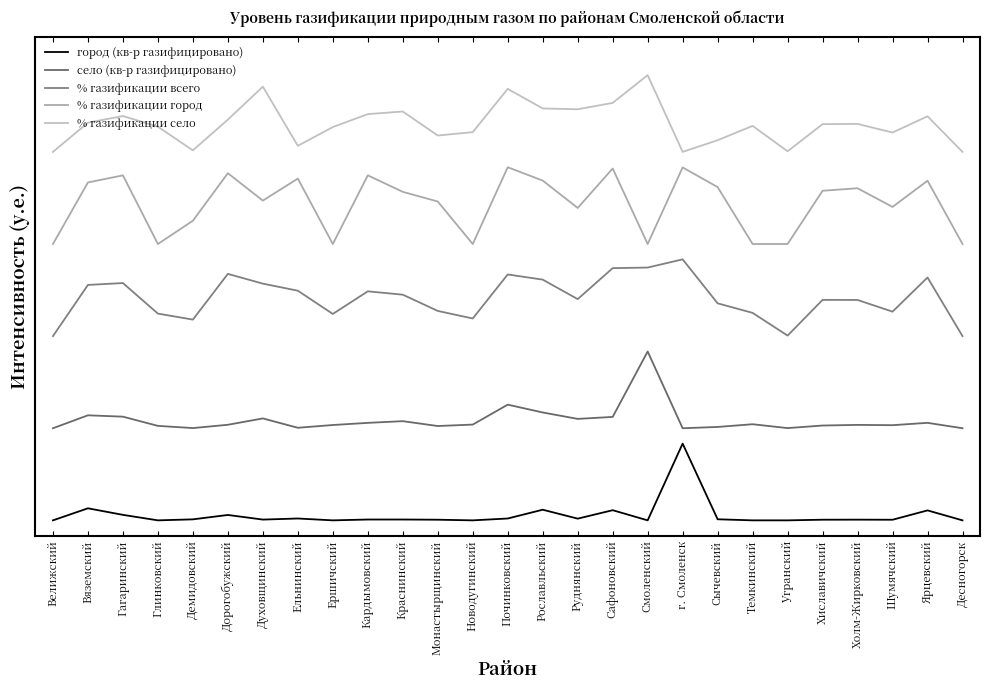

True or false: село (кв-р газифицировано) has a value of 1.9 at Сычевский.

False